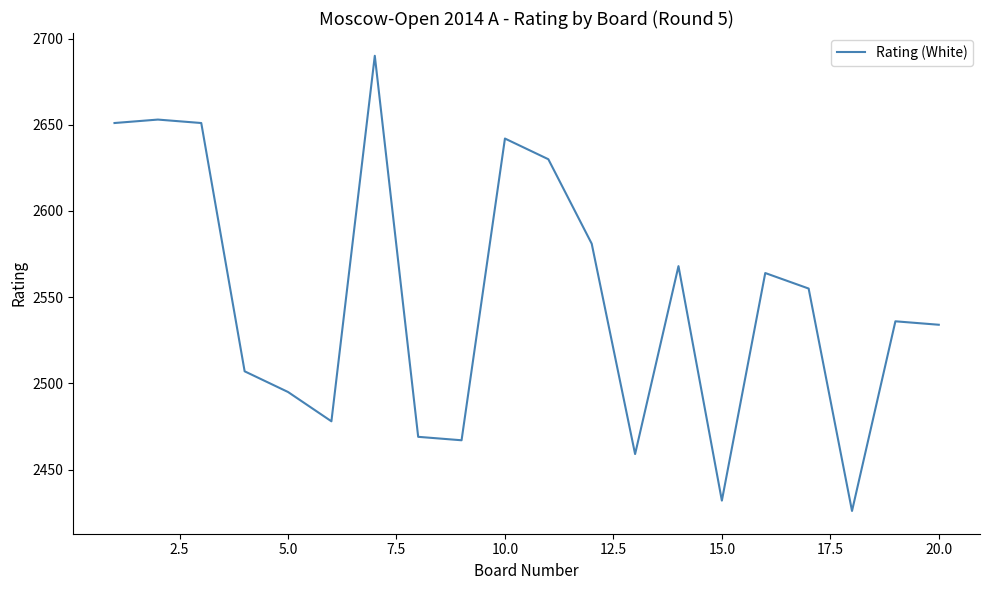

What is the maximum value shown in the chart?

2690